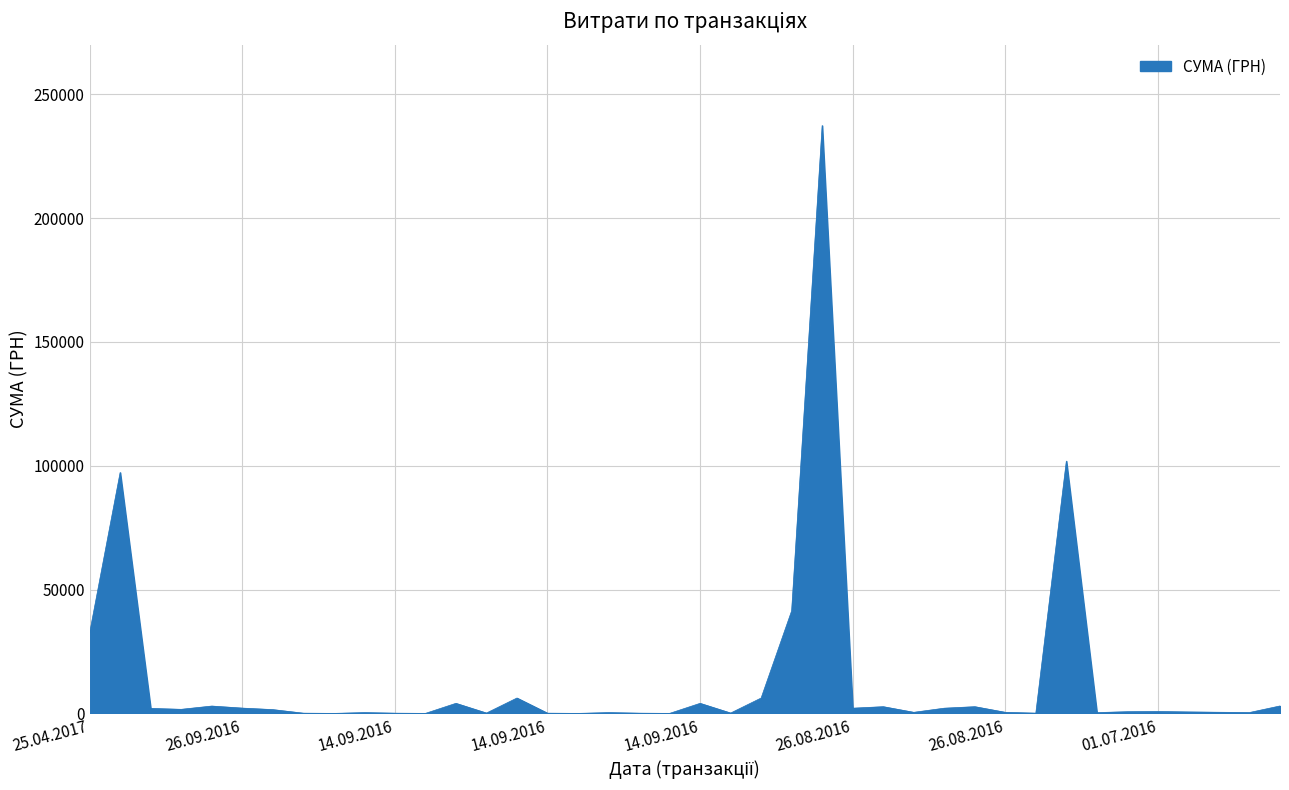

What is the maximum value shown in the chart?

237370.5